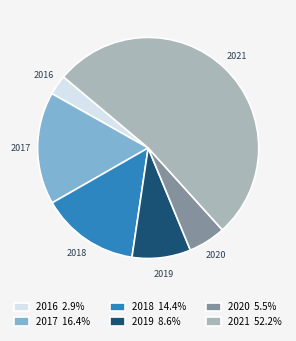

Count the number of slices in the pie.

6